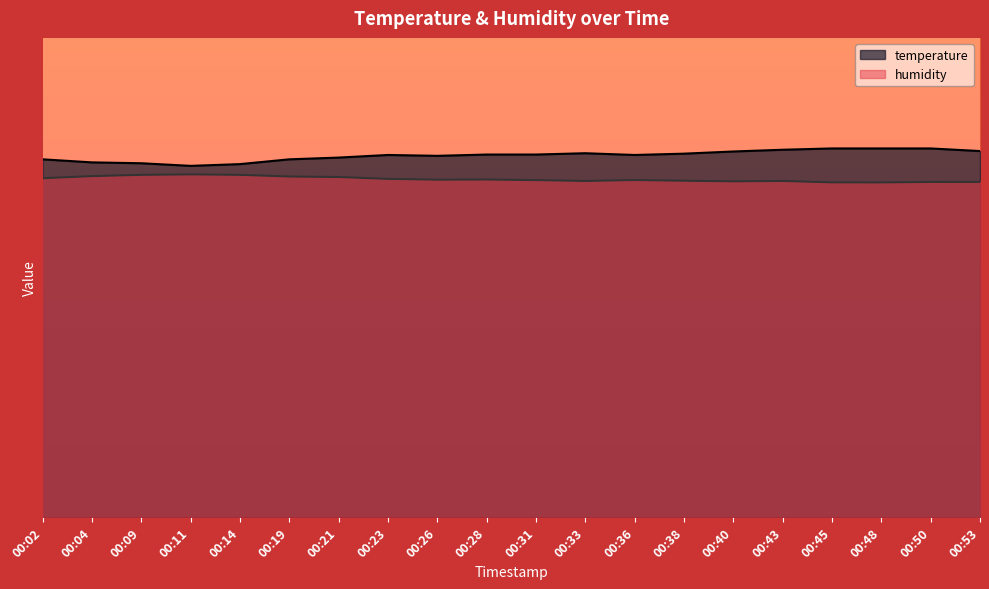

What is the difference between the maximum and second lowest values in the temperature series?

0.4